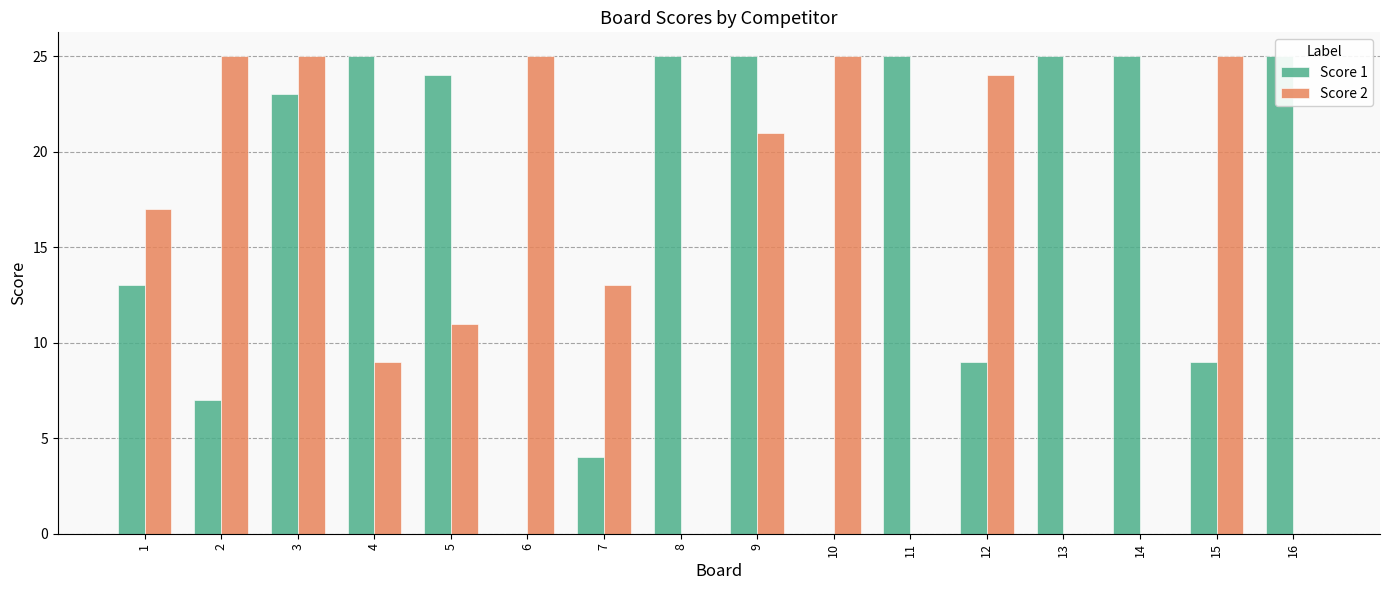

At which category is the sum across all series the highest?

3